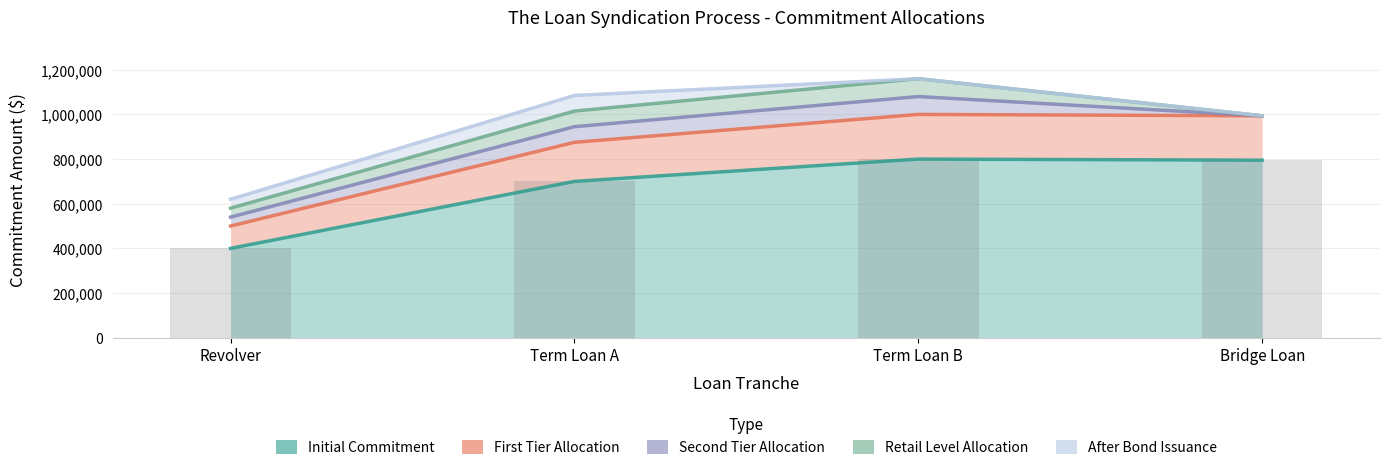

The First Tier Allocation series shows 198750 at Bridge Loan. True or false?

True